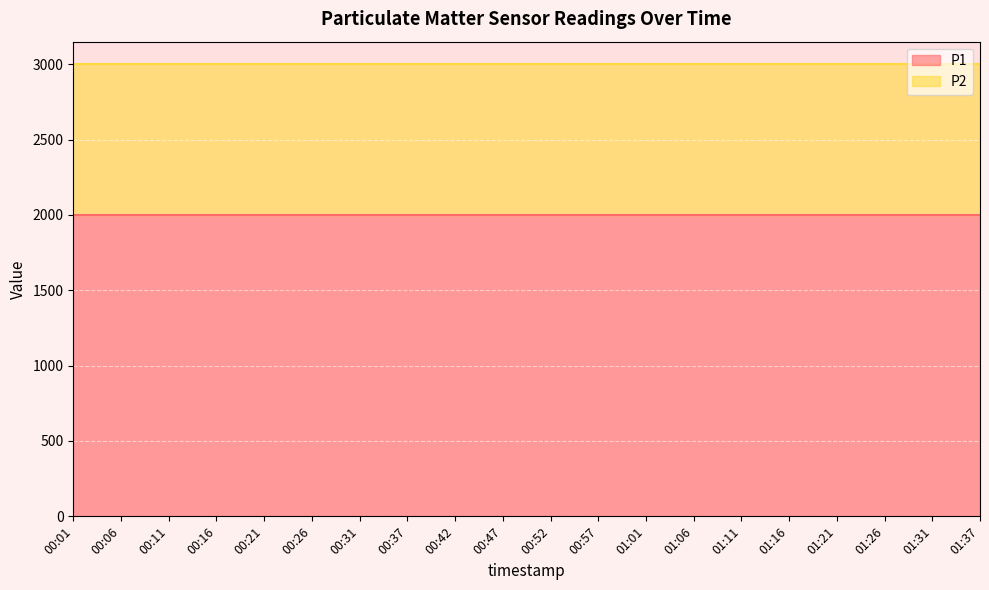

What is the average value of the P2 series?

999.9